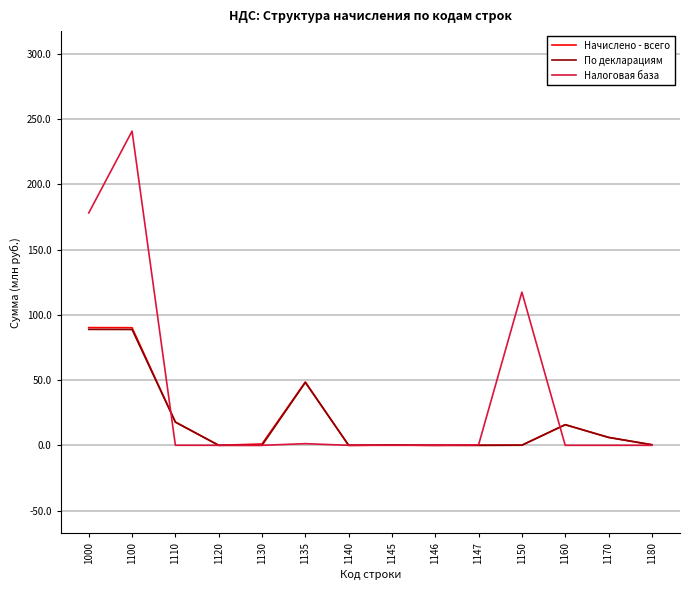

Which series has the largest range (max minus min)?

Налоговая база